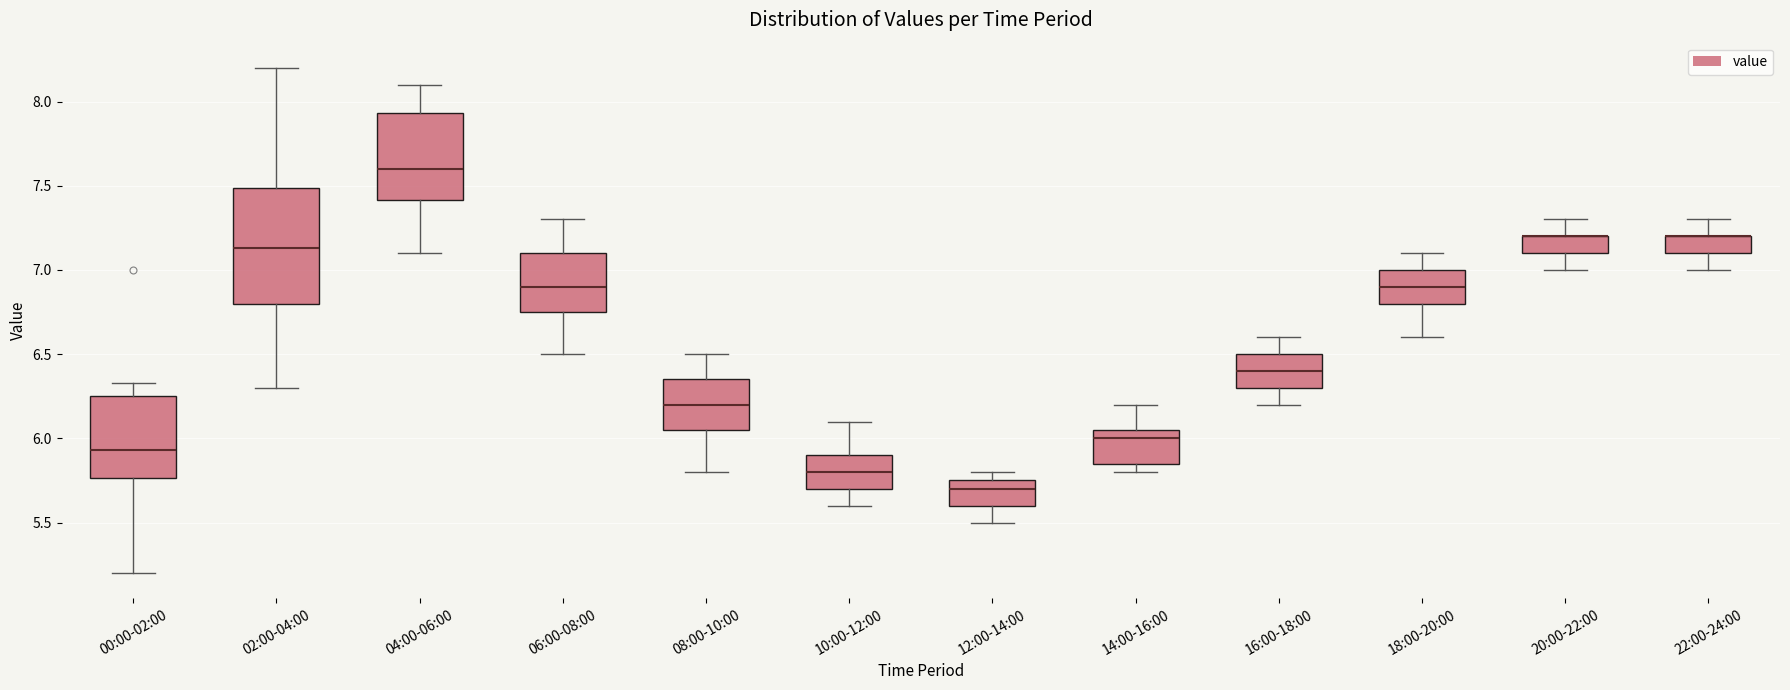

Reading left to right, read every box against the y-axis: the position of its median line, the range the box covers, and the ends of its whiskers. The values are not printed on the chart, so give them approximately, as read against the axis.

00:00-02:00: median 5.95, box 5.75 to 6.25, whiskers 5.20 to 6.35
02:00-04:00: median 7.15, box 6.80 to 7.50, whiskers 6.30 to 8.20
04:00-06:00: median 7.60, box 7.40 to 7.95, whiskers 7.10 to 8.10
06:00-08:00: median 6.90, box 6.75 to 7.10, whiskers 6.50 to 7.30
08:00-10:00: median 6.20, box 6.05 to 6.35, whiskers 5.80 to 6.50
10:00-12:00: median 5.80, box 5.70 to 5.90, whiskers 5.60 to 6.10
12:00-14:00: median 5.70, box 5.60 to 5.75, whiskers 5.50 to 5.80
14:00-16:00: median 6.00, box 5.85 to 6.05, whiskers 5.80 to 6.20
16:00-18:00: median 6.40, box 6.30 to 6.50, whiskers 6.20 to 6.60
18:00-20:00: median 6.90, box 6.80 to 7.00, whiskers 6.60 to 7.10
20:00-22:00: median 7.20 (drawn on the box's upper edge), box 7.10 to 7.20, whiskers 7.00 to 7.30
22:00-24:00: median 7.20 (drawn on the box's upper edge), box 7.10 to 7.20, whiskers 7.00 to 7.30